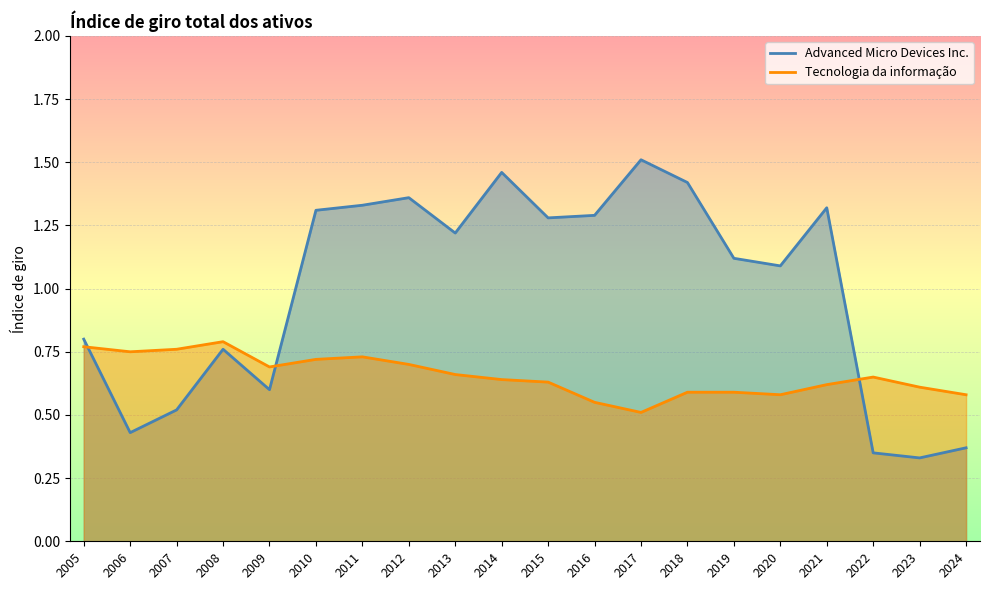

What is the value of the Advanced Micro Devices Inc. point at the 20th from the left?

0.4